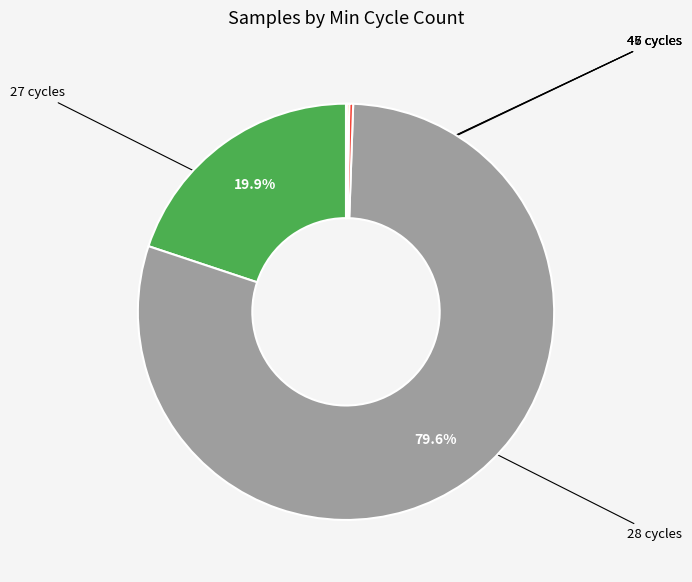

Is there a majority slice in this chart?

Yes